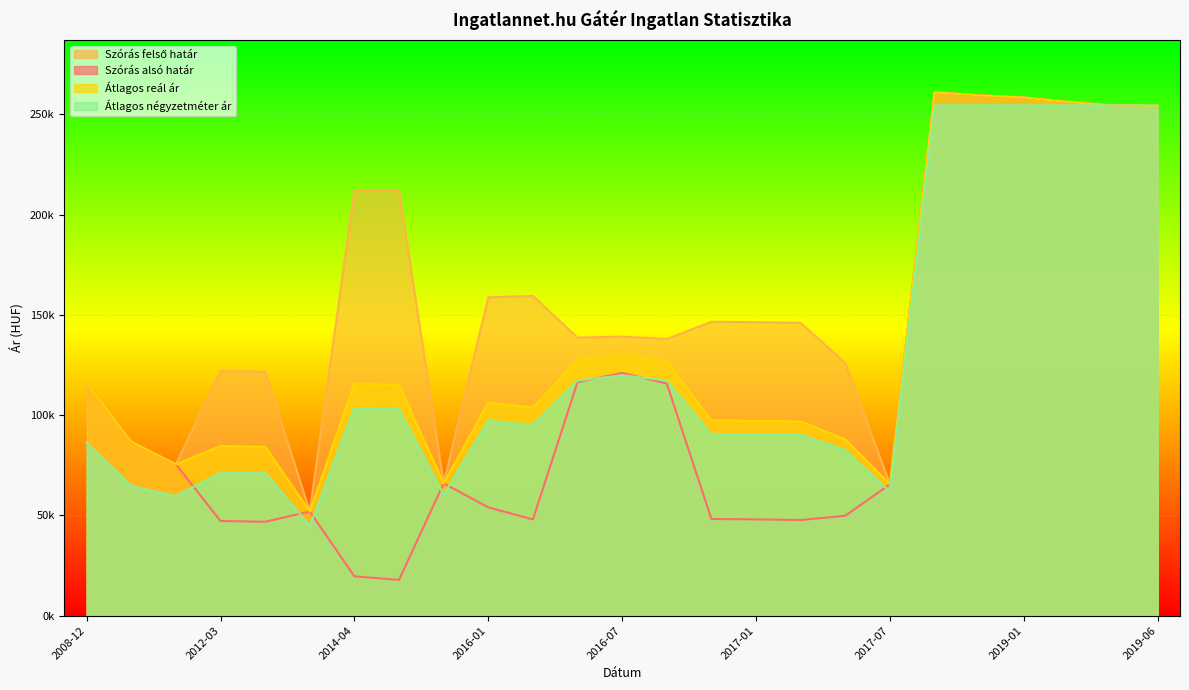

What is the sum of the Átlagos reál ár values at 2019-05 and 2018-10?

515317